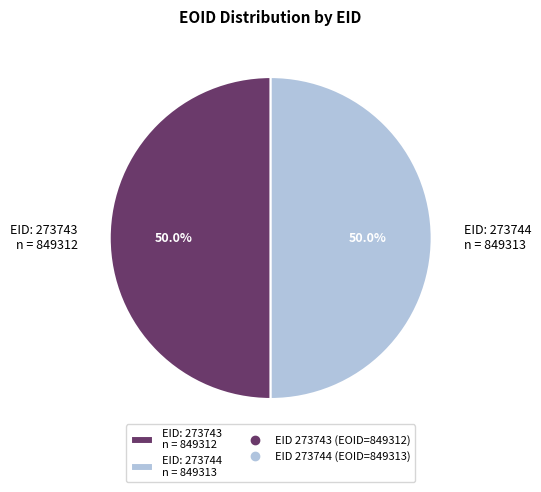

What percentage do EID: 273744 n = 849313 and EID: 273743 n = 849312 together represent?

100.0%